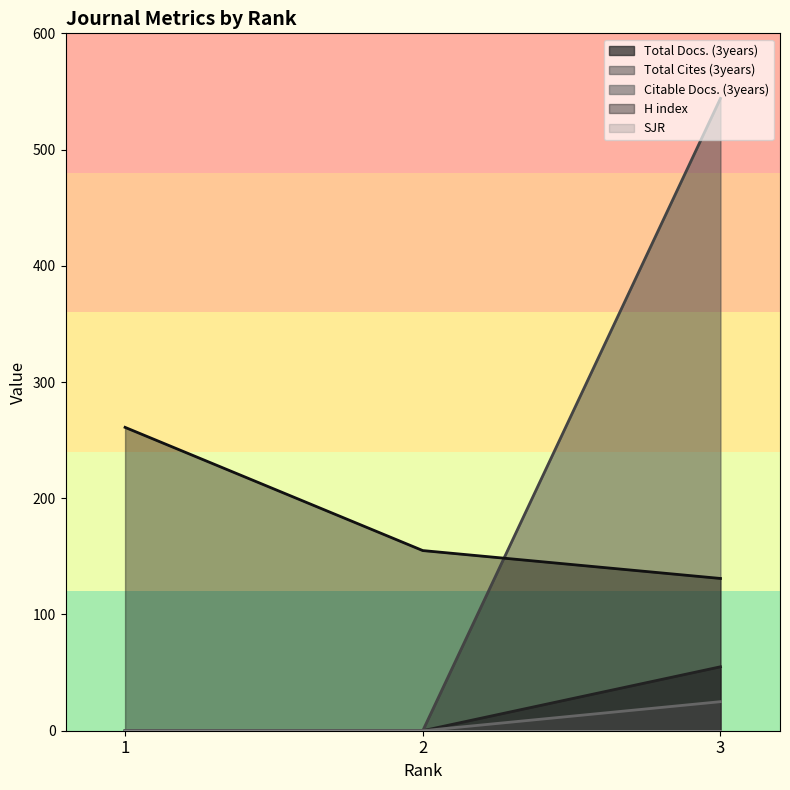

List the labels in order of H index value, smallest first.

3, 2, 1